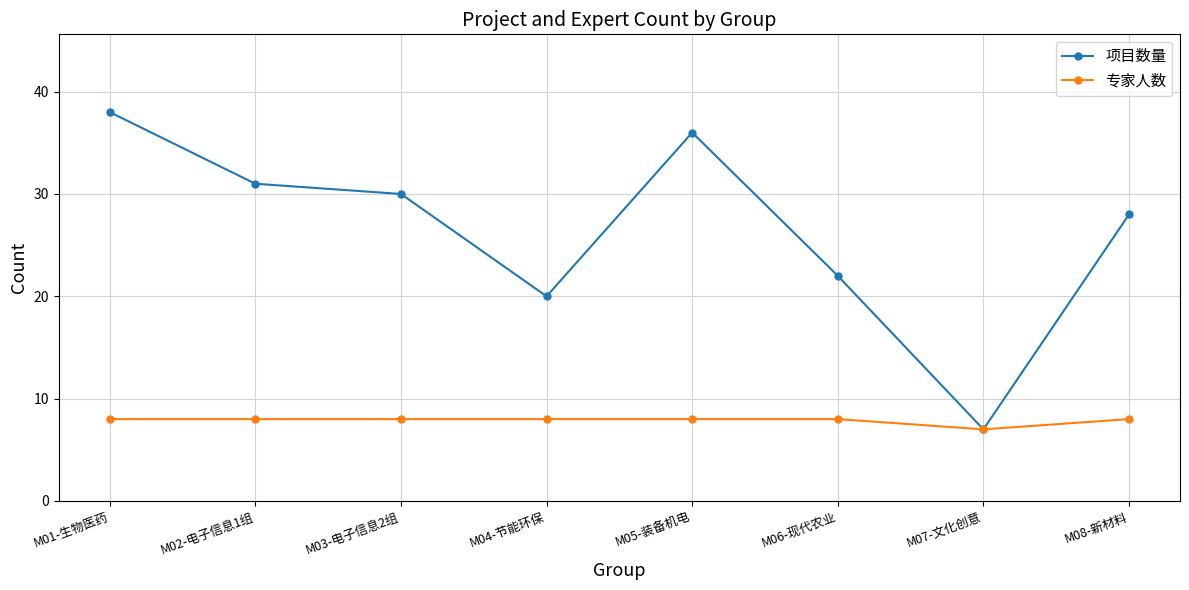

What is the spread (max minus min) of values at M04-节能环保?

12